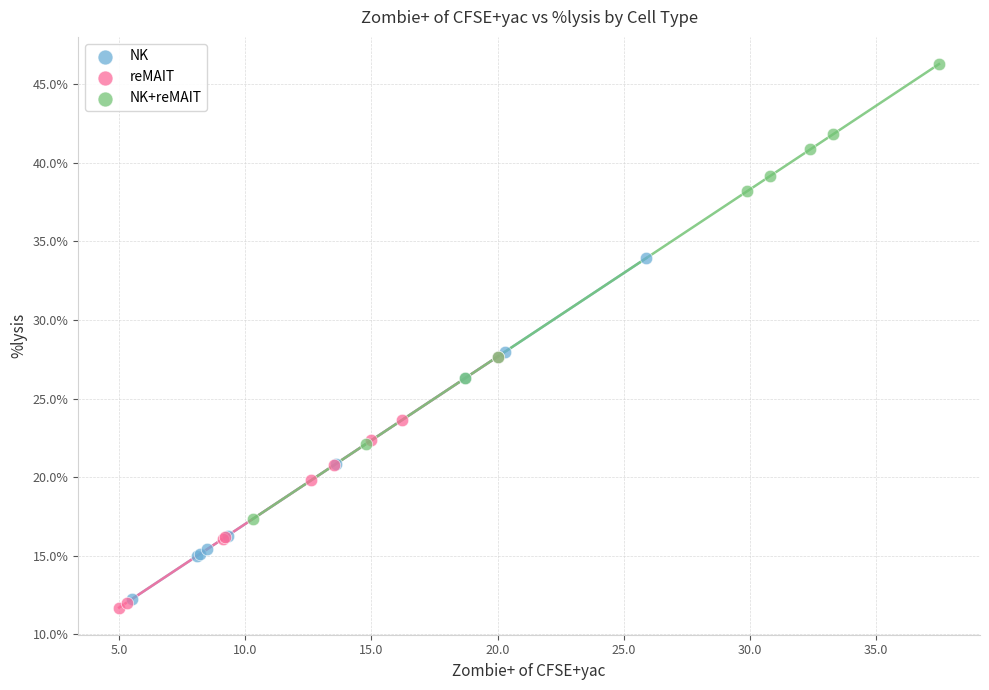

Which series has the widest spread of Y values?

NK+reMAIT